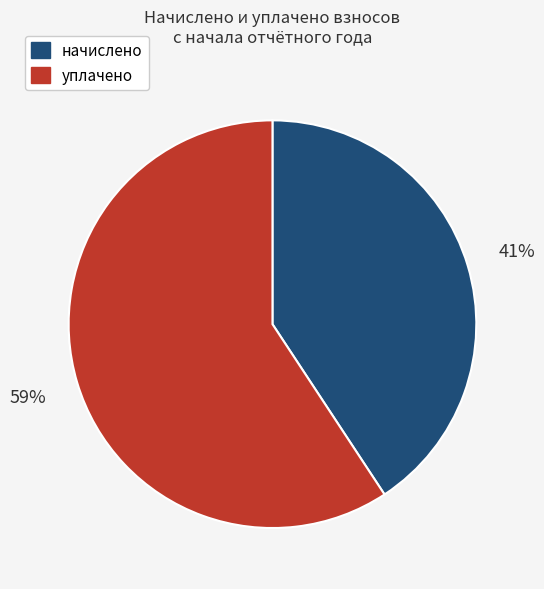

The уплачено slice represents 59% of the pie. True or false?

True